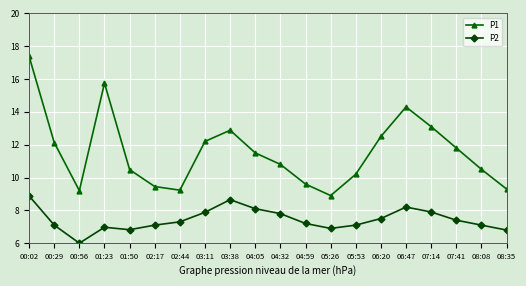

Between 03:38 and 06:20, which series saw the biggest shift?

P2